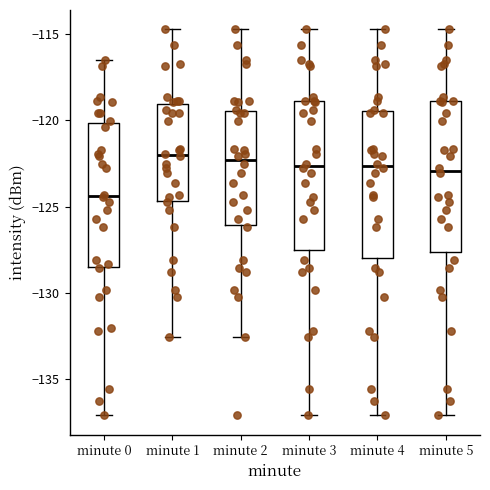

Where is the lower edge of the box for minute 2 on the y-axis? The values are not printed on the chart, so give them approximately, as read against the axis.

-126.0